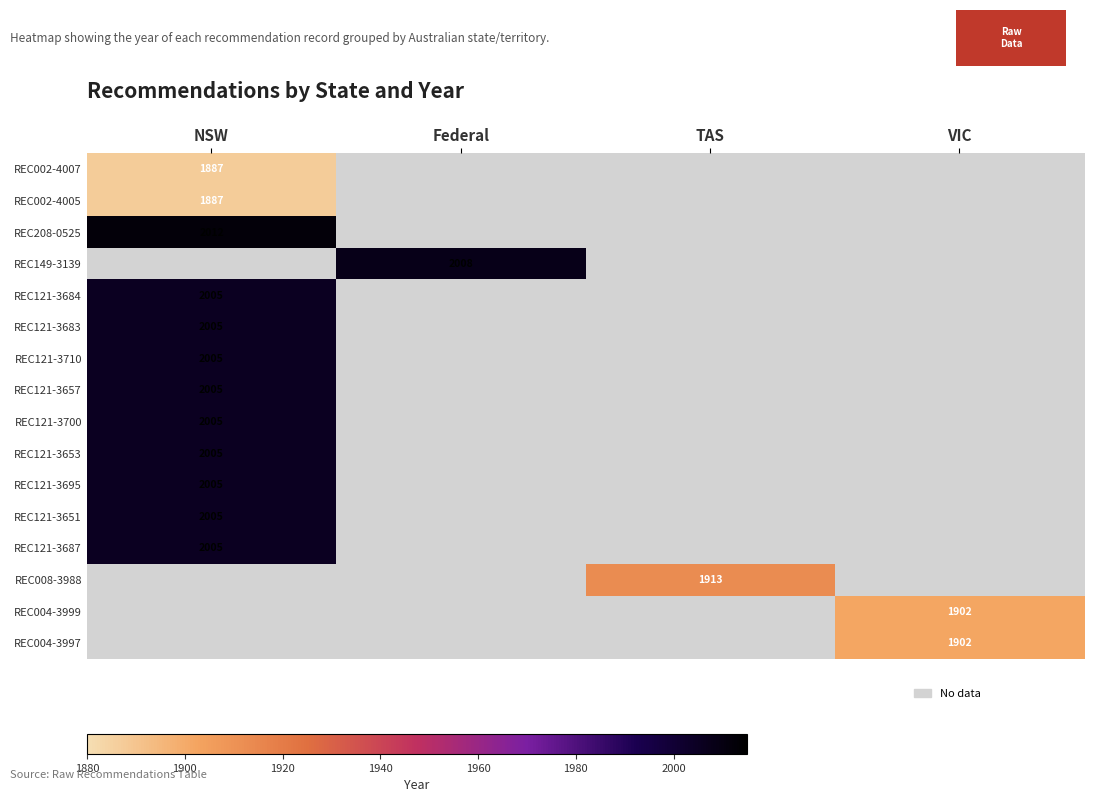

What is the minimum value shown in the chart?

1887.0